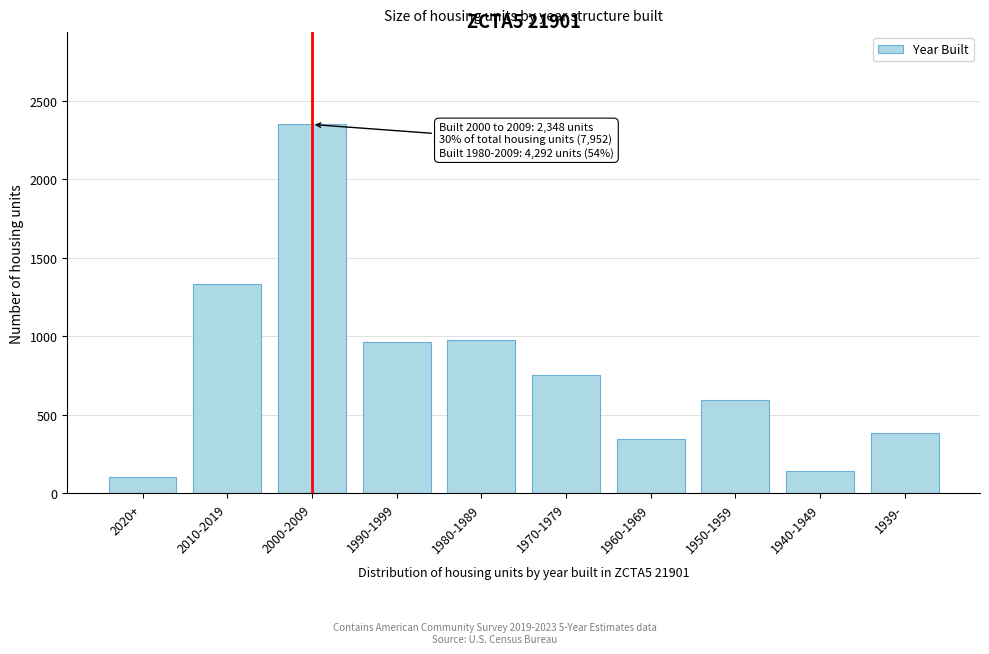

Reading left to right, what are all the values shown in this chart?

2020+=103	2010-2019=1331	2000-2009=2348	1990-1999=965	1980-1989=979	1970-1979=755	1960-1969=348	1950-1959=593	1940-1949=144	1939-=386